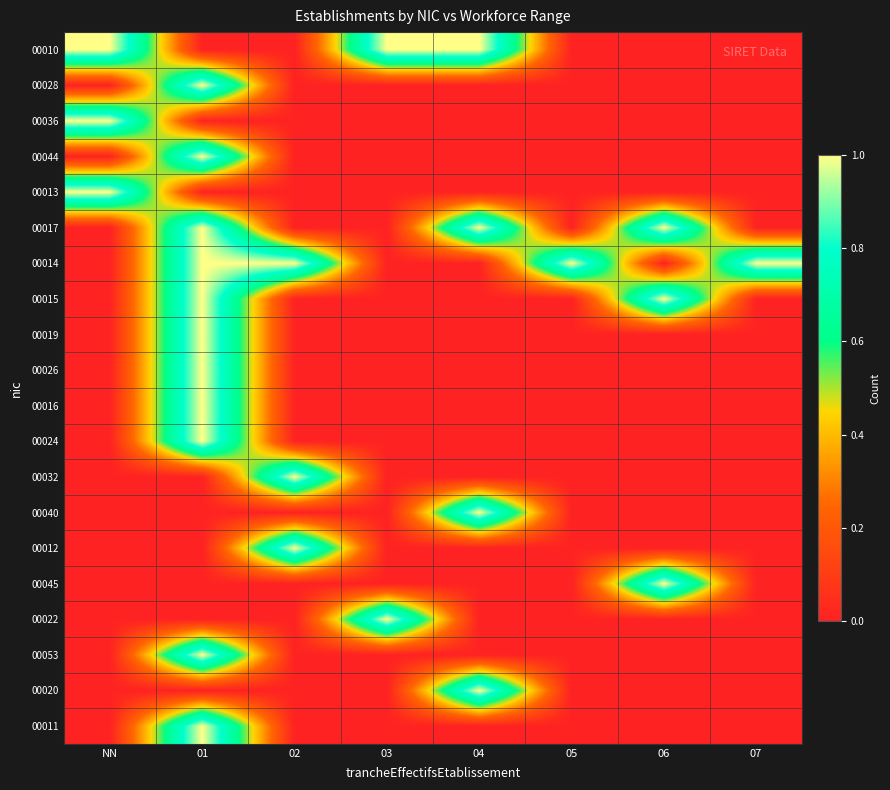

Reading left to right, extract all data points from this chart.

00010: NN=1	01=0	02=0	03=1	04=1	05=0	06=0	07=0
00028: NN=0	01=1	02=0	03=0	04=0	05=0	06=0	07=0
00036: NN=1	01=0	02=0	03=0	04=0	05=0	06=0	07=0
00044: NN=0	01=1	02=0	03=0	04=0	05=0	06=0	07=0
00013: NN=1	01=0	02=0	03=0	04=0	05=0	06=0	07=0
00017: NN=0	01=1	02=0	03=0	04=1	05=0	06=1	07=0
00014: NN=0	01=1	02=1	03=0	04=0	05=1	06=0	07=1
00015: NN=0	01=1	02=0	03=0	04=0	05=0	06=1	07=0
00019: NN=0	01=1	02=0	03=0	04=0	05=0	06=0	07=0
00026: NN=0	01=1	02=0	03=0	04=0	05=0	06=0	07=0
00016: NN=0	01=1	02=0	03=0	04=0	05=0	06=0	07=0
00024: NN=0	01=1	02=0	03=0	04=0	05=0	06=0	07=0
00032: NN=0	01=0	02=1	03=0	04=0	05=0	06=0	07=0
00040: NN=0	01=0	02=0	03=0	04=1	05=0	06=0	07=0
00012: NN=0	01=0	02=1	03=0	04=0	05=0	06=0	07=0
00045: NN=0	01=0	02=0	03=0	04=0	05=0	06=1	07=0
00022: NN=0	01=0	02=0	03=1	04=0	05=0	06=0	07=0
00053: NN=0	01=1	02=0	03=0	04=0	05=0	06=0	07=0
00020: NN=0	01=0	02=0	03=0	04=1	05=0	06=0	07=0
00011: NN=0	01=1	02=0	03=0	04=0	05=0	06=0	07=0